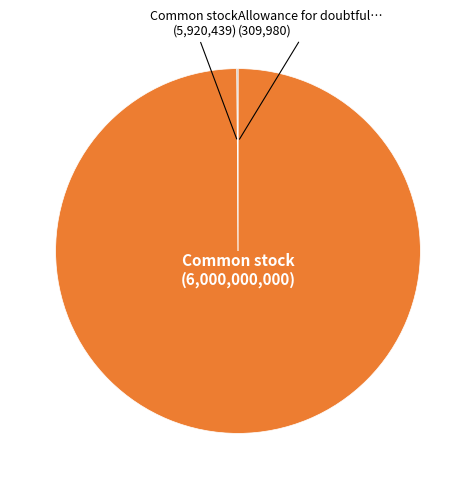

True or false: Common stock (6,000,000,000) accounts for 93% of the total.

False